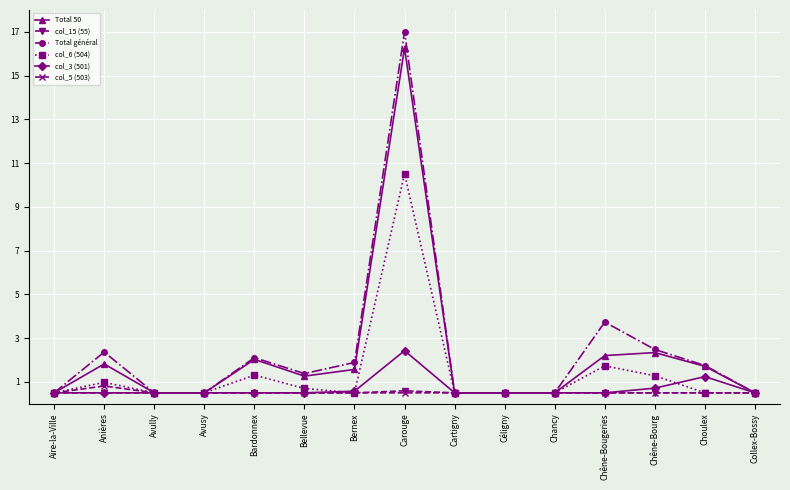

Which series has the widest spread of values?

Total général